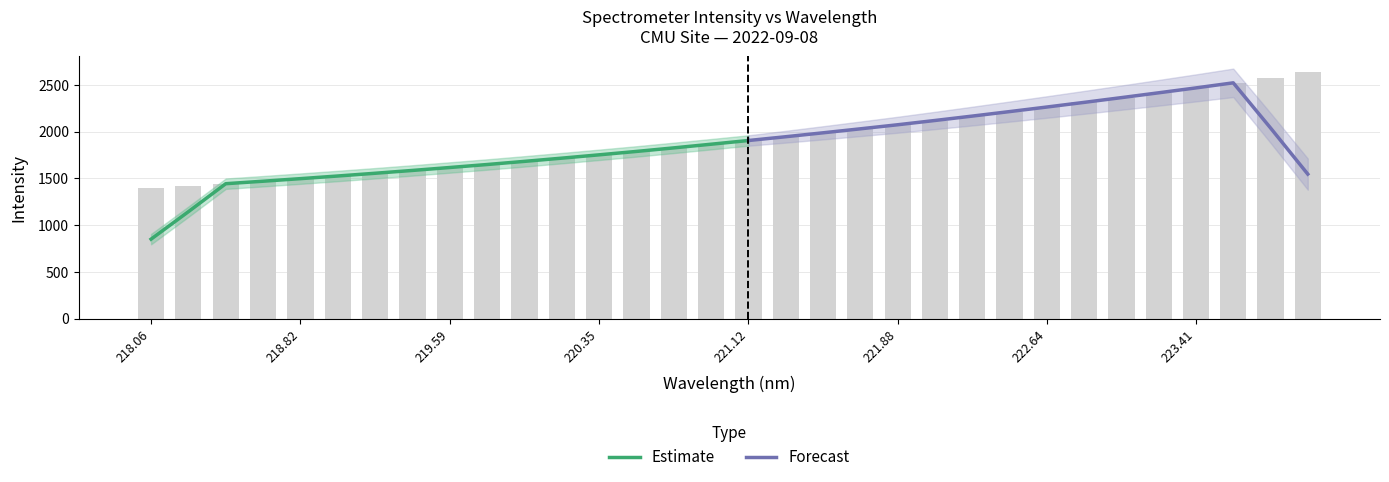

List the labels in order of value, smallest first.

218.0596, 218.2508, 218.442, 218.6332, 218.8244, 219.0156, 219.2067, 219.3979, 219.589, 219.7801, 219.9712, 220.1623, 220.3533, 220.5444, 220.7354, 220.9264, 221.1174, 221.3083, 221.4993, 221.6902, 221.8812, 222.0721, 222.263, 222.4538, 222.6447, 222.8355, 223.0264, 223.2172, 223.408, 223.5987, 223.7895, 223.9802